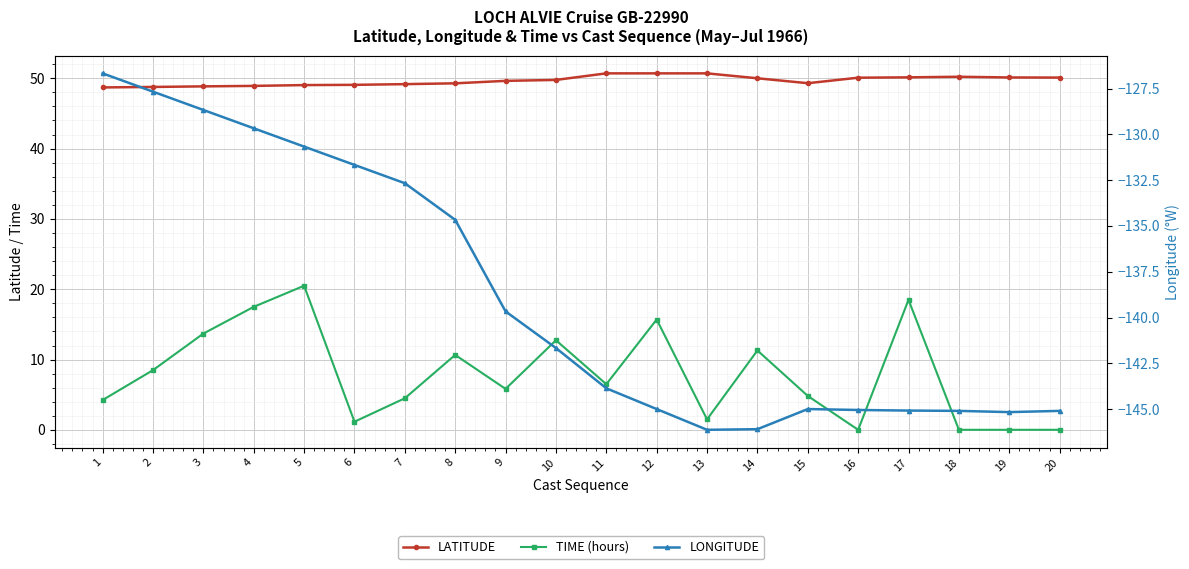

At how many categories does at least one series exceed -81?

20